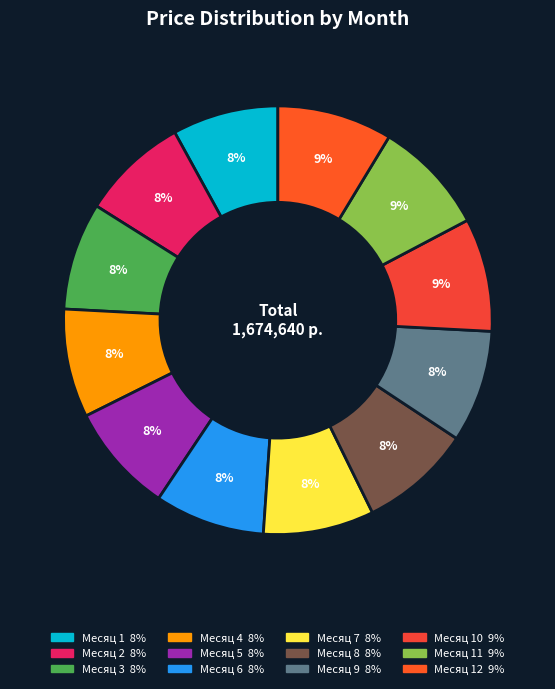

Is there a majority slice in this chart?

No